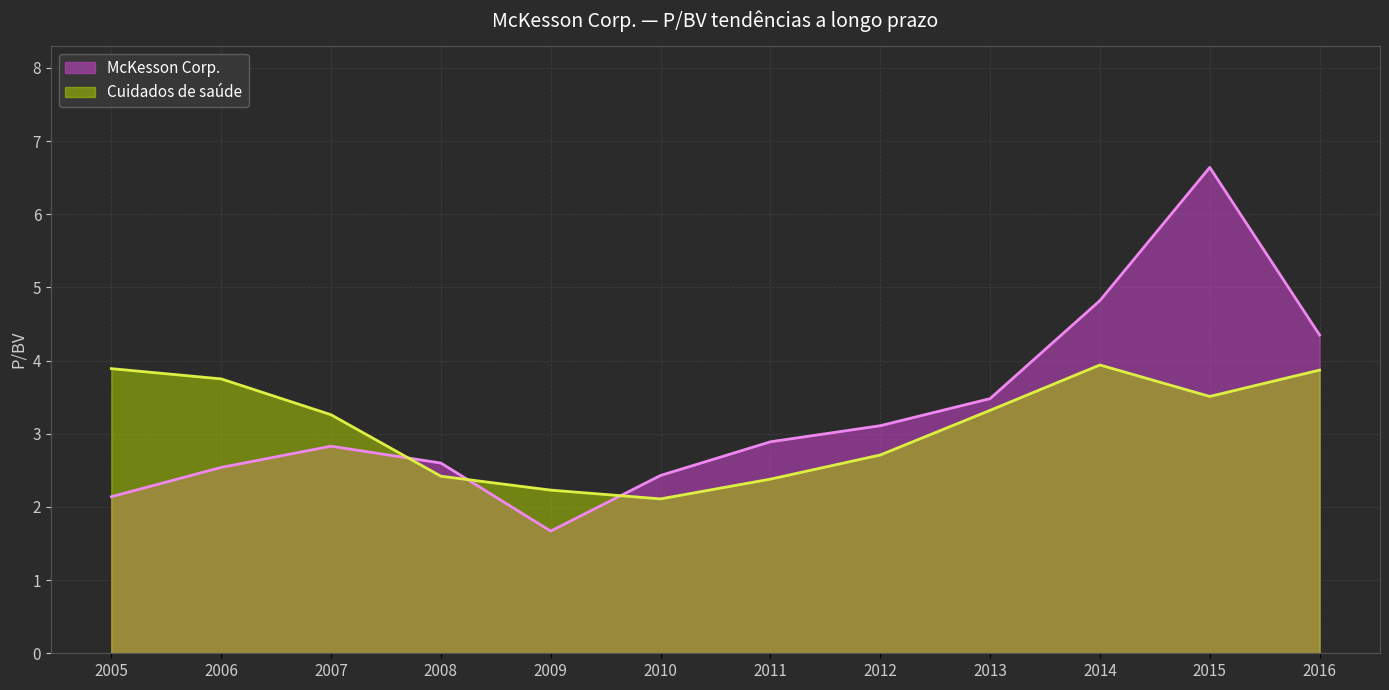

The value of Cuidados de saúde at 2005 is 3.9. True or false?

True